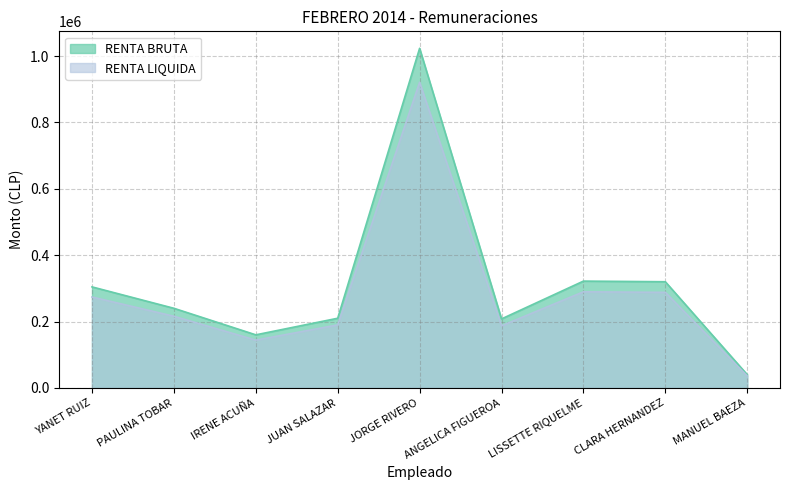

True or false: RENTA LIQUIDA and RENTA BRUTA cross at least once.

False